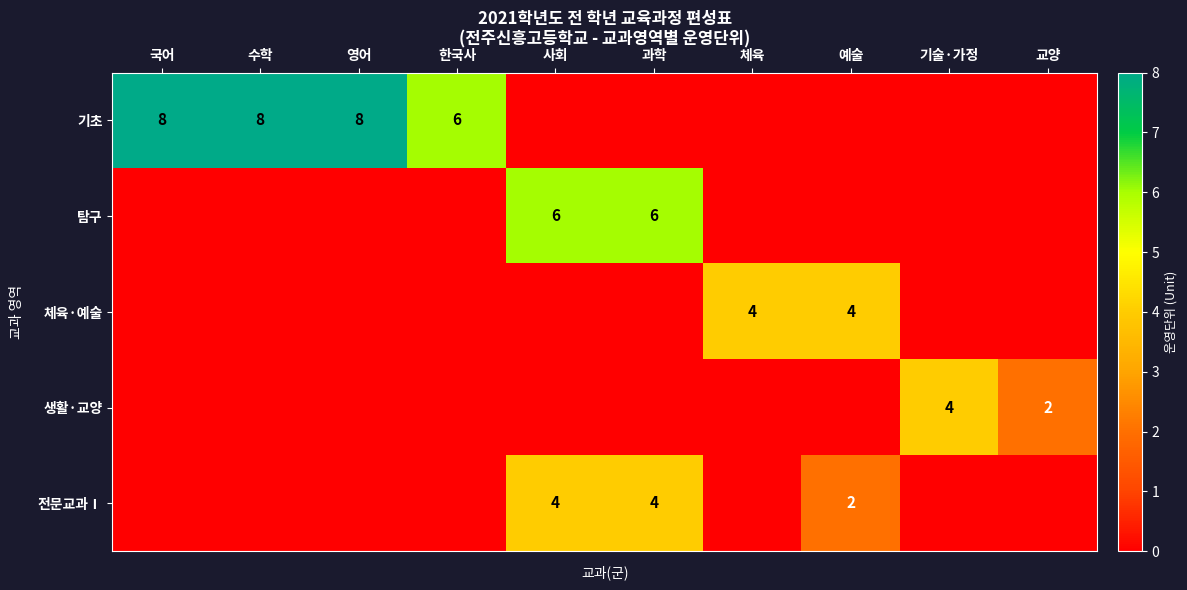

How many positive values does the 전문교과Ⅰ series have?

3